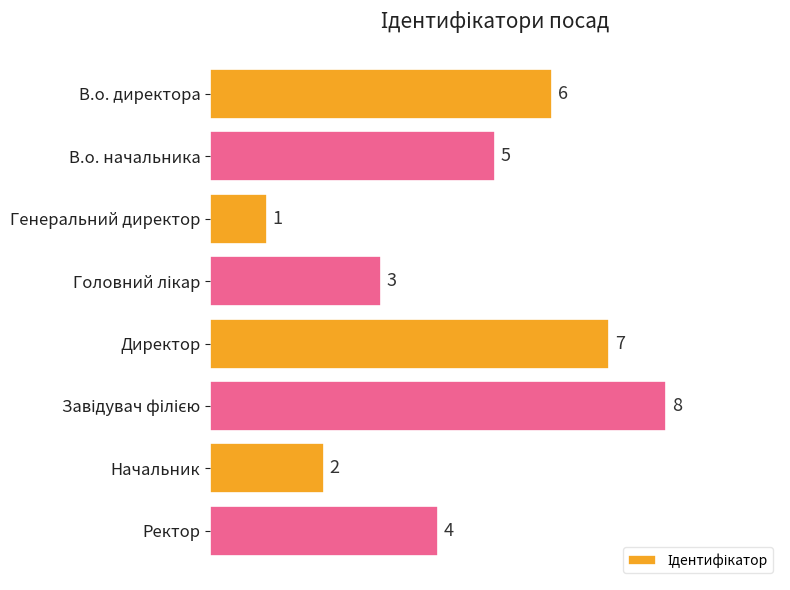

What is the sum of all values?

36